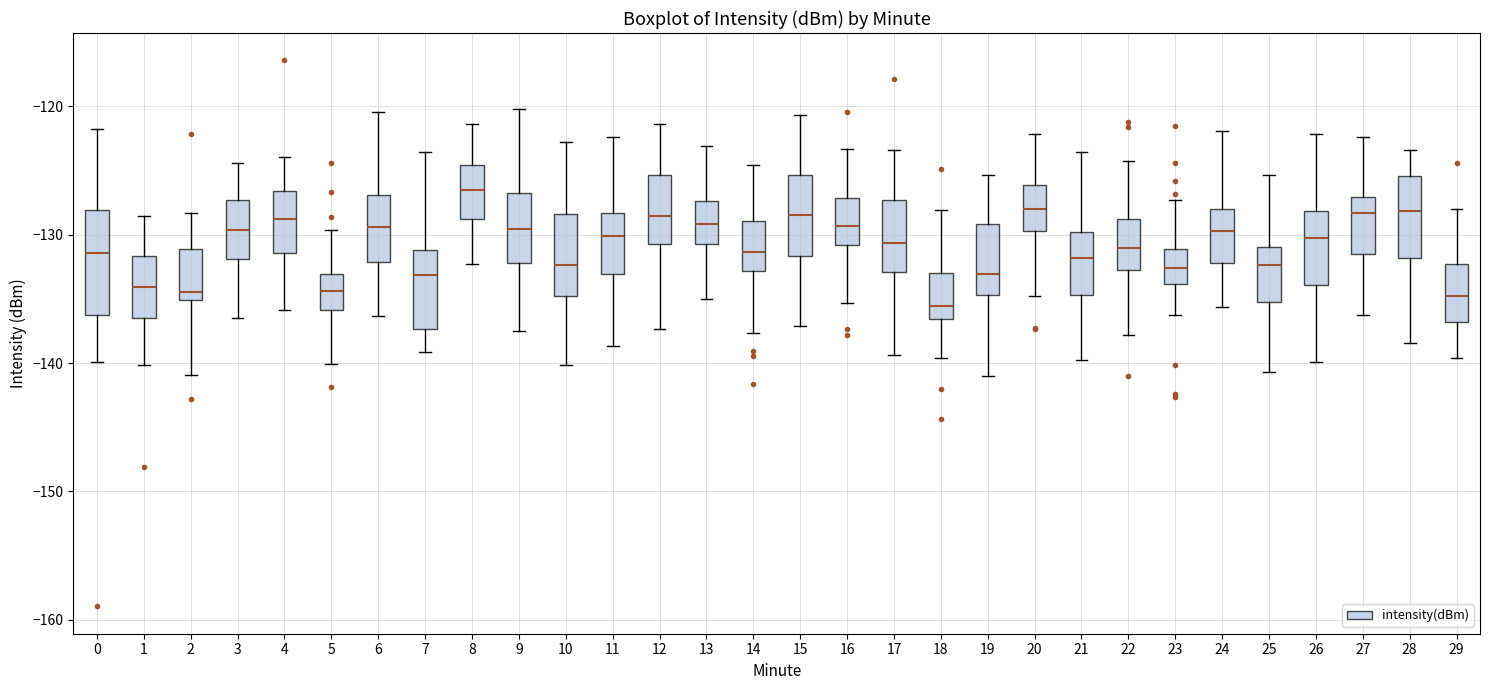

Which box is the tallest, from its lower edge to its upper edge?

0